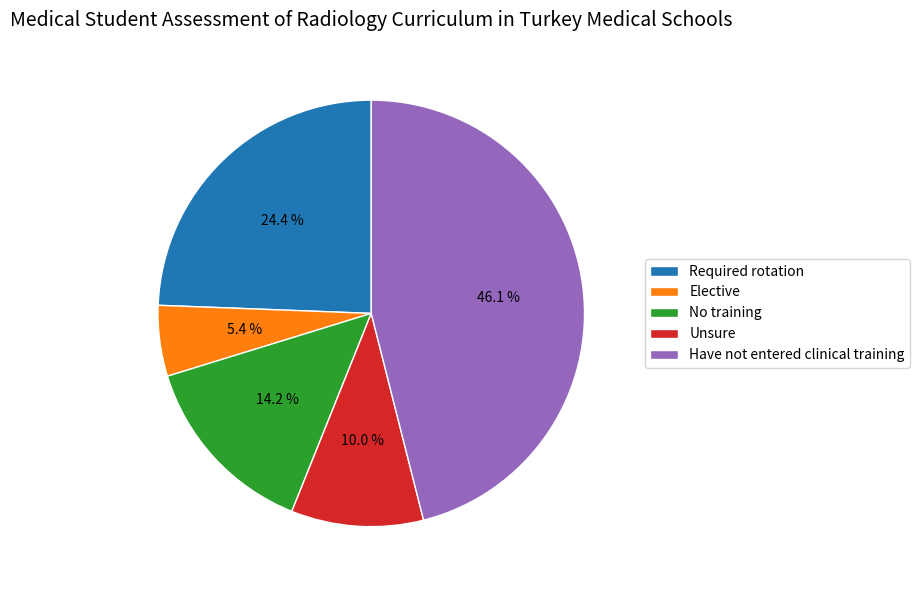

How many segments does this pie chart have?

5